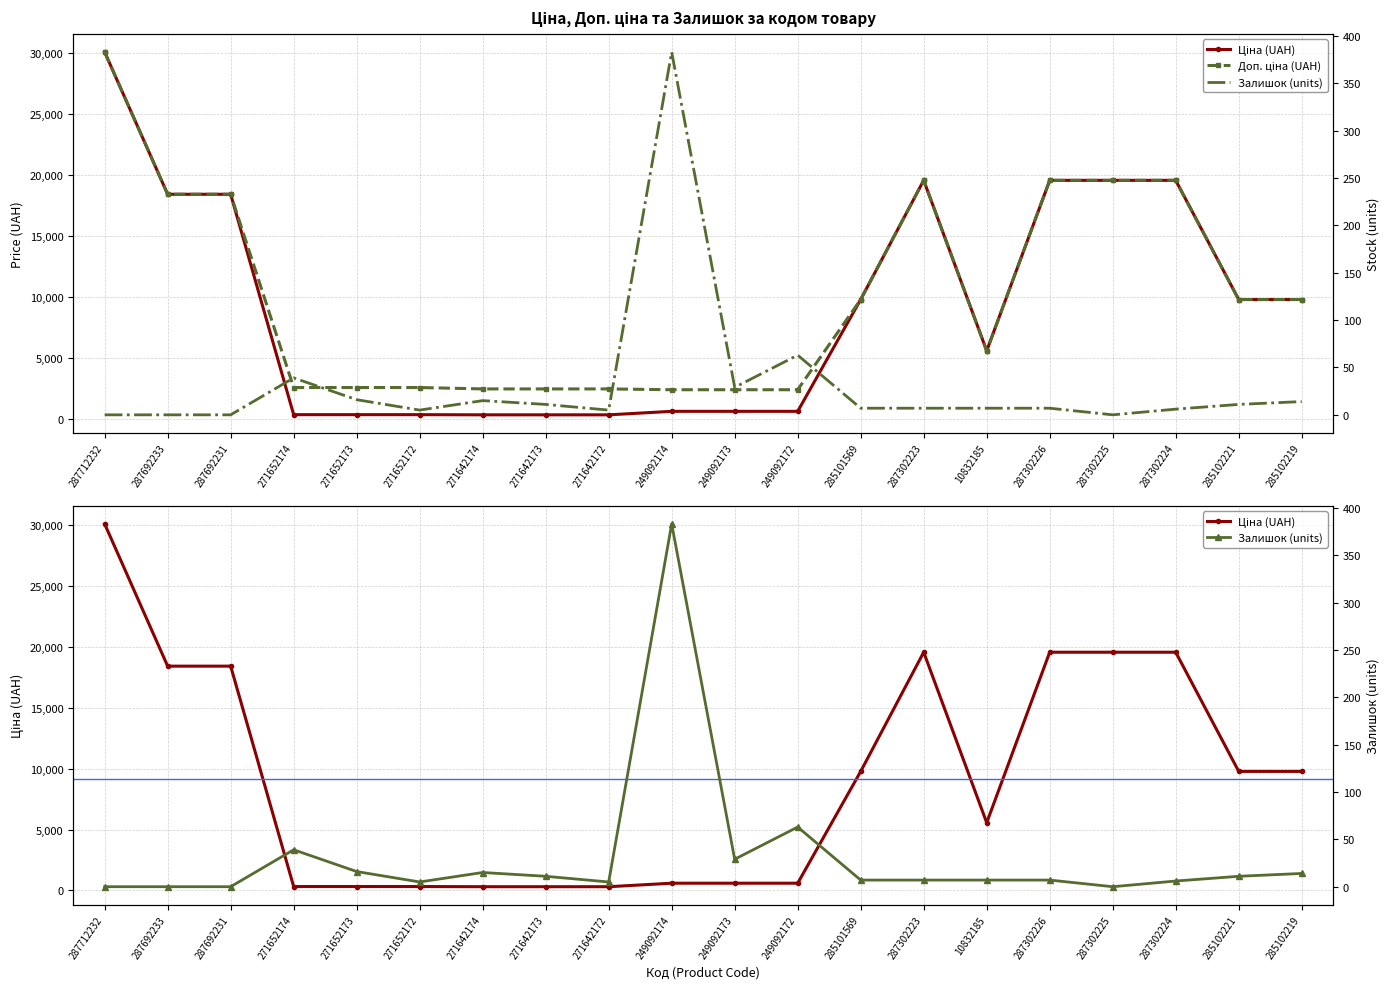

The value of Доп. ціна at 287692233 is 28242.1. True or false?

False